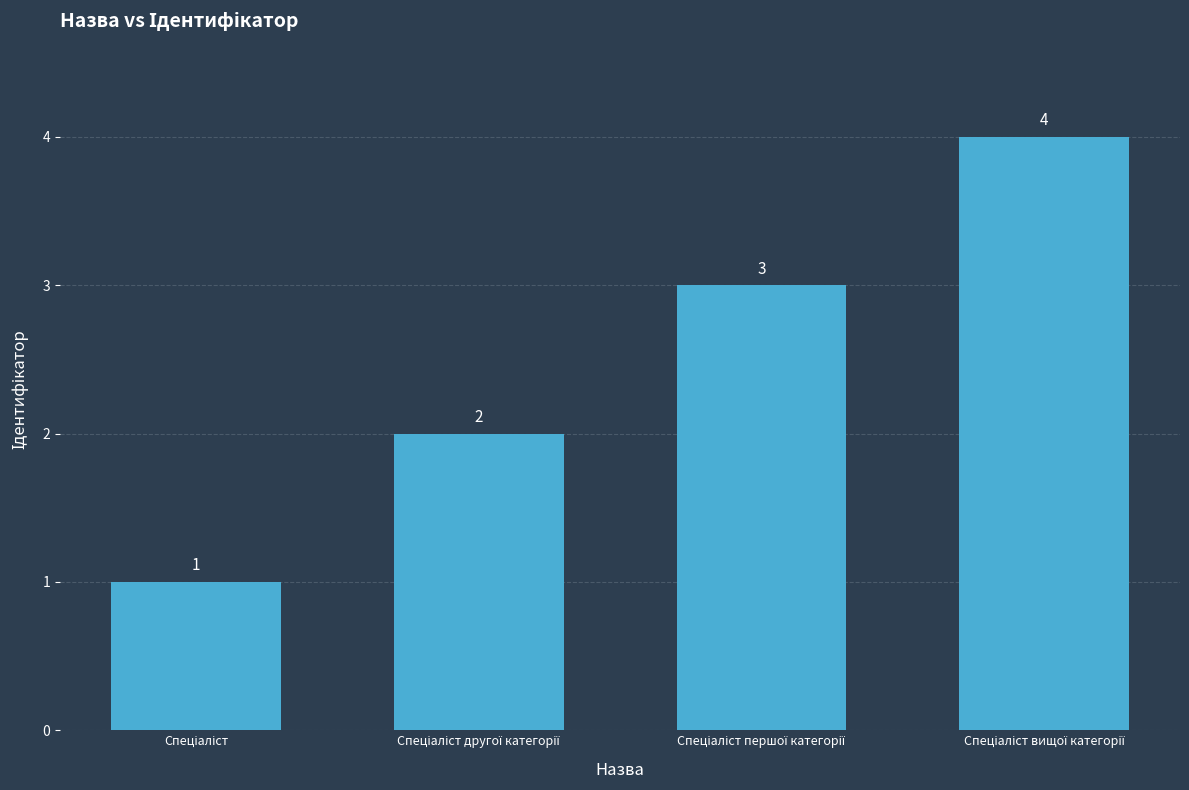

What is the difference between the maximum and minimum values?

3